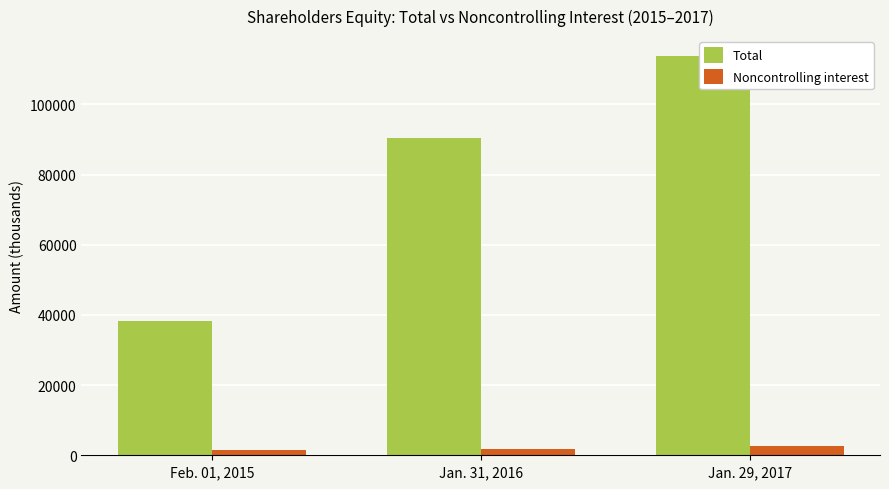

Which label corresponds to the largest value in the chart?

Jan. 29, 2017